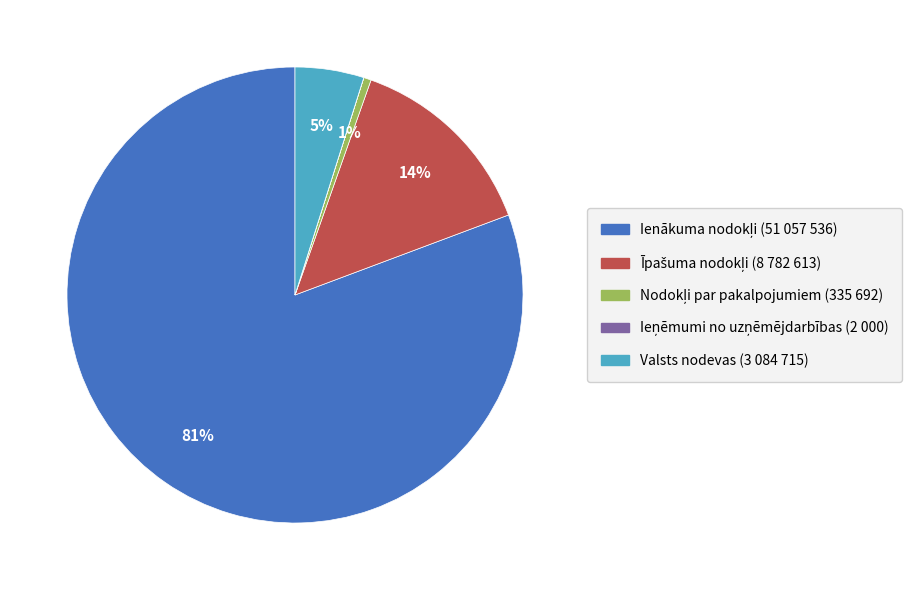

Is there a majority slice in this chart?

Yes